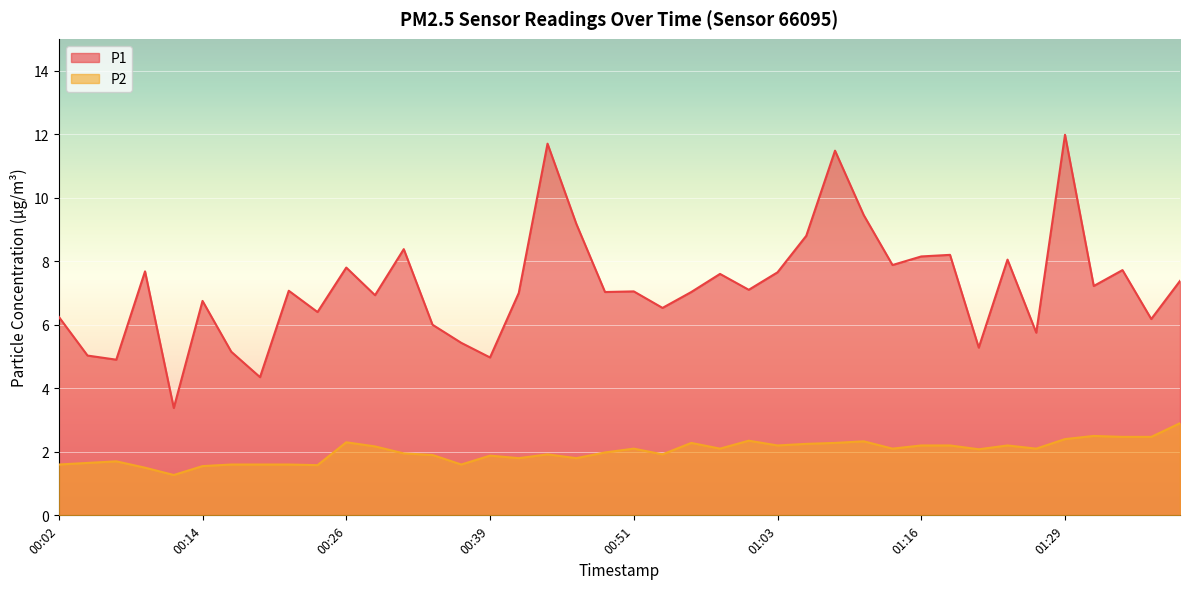

Reading right to left, transcribe all the data shown in this chart.

P1: 01:39=7.4	01:36=6.2	01:34=7.7	01:32=7.2	01:29=12.0	01:27=5.8	01:24=8.1	01:21=5.3	01:19=8.2	01:16=8.2	01:13=7.9	01:11=9.4	01:08=11.5	01:06=8.8	01:03=7.7	01:01=7.1	00:58=7.6	00:56=7.0	00:54=6.5	00:51=7.0	00:49=7.0	00:46=9.2	00:44=11.7	00:41=7.0	00:39=5.0	00:36=5.4	00:34=6.0	00:31=8.4	00:29=6.9	00:26=7.8	00:24=6.4	00:22=7.1	00:19=4.3	00:17=5.2	00:14=6.8	00:12=3.4	00:09=7.7	00:07=4.9	00:04=5.0	00:02=6.2
P2: 01:39=2.9	01:36=2.5	01:34=2.5	01:32=2.5	01:29=2.4	01:27=2.1	01:24=2.2	01:21=2.1	01:19=2.2	01:16=2.2	01:13=2.1	01:11=2.3	01:08=2.3	01:06=2.2	01:03=2.2	01:01=2.4	00:58=2.1	00:56=2.3	00:54=1.9	00:51=2.1	00:49=2.0	00:46=1.8	00:44=1.9	00:41=1.8	00:39=1.9	00:36=1.6	00:34=1.9	00:31=1.9	00:29=2.2	00:26=2.3	00:24=1.6	00:22=1.6	00:19=1.6	00:17=1.6	00:14=1.6	00:12=1.3	00:09=1.5	00:07=1.7	00:04=1.6	00:02=1.6